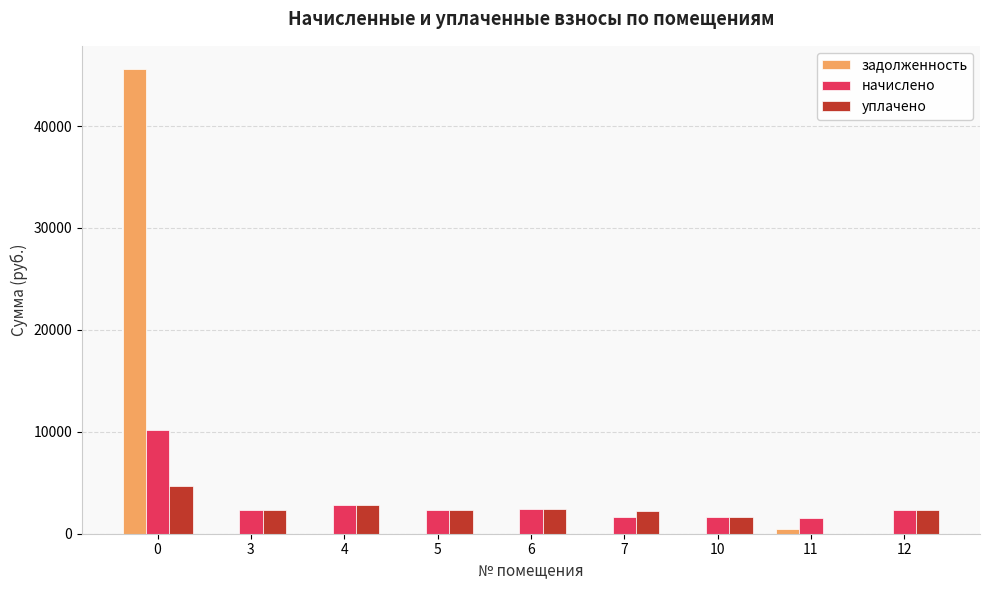

Where is задолженность nearest to the value 22792?

11